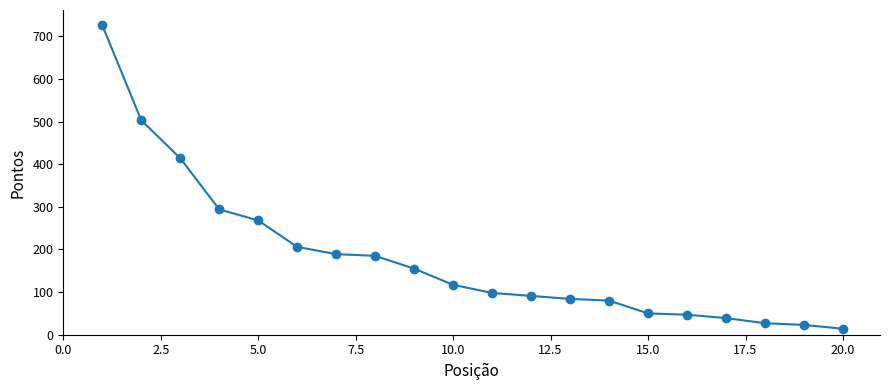

What is the maximum value shown in the chart?

726